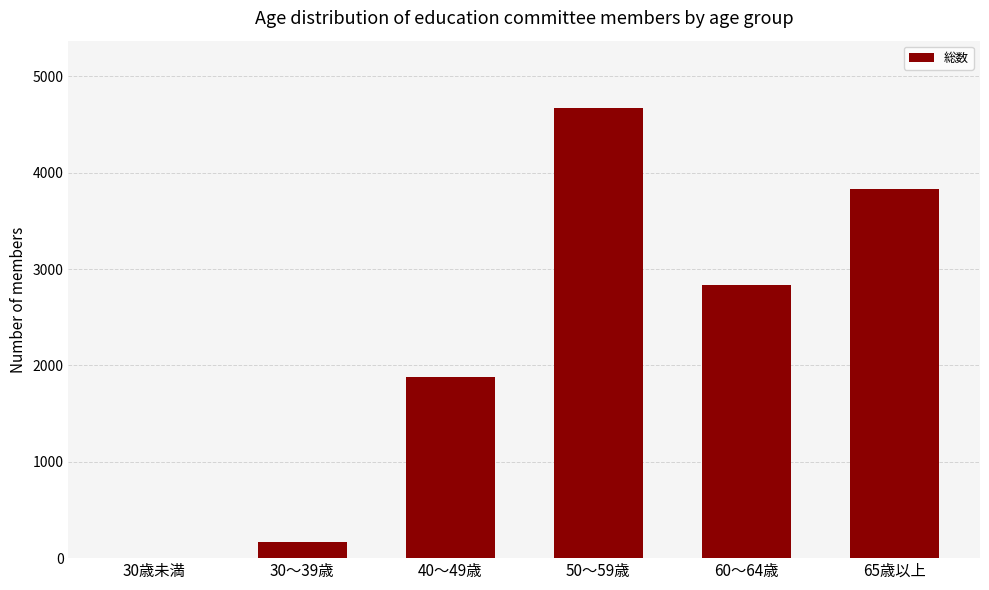

Between 50～59歳 and 65歳以上, which is larger?

50～59歳